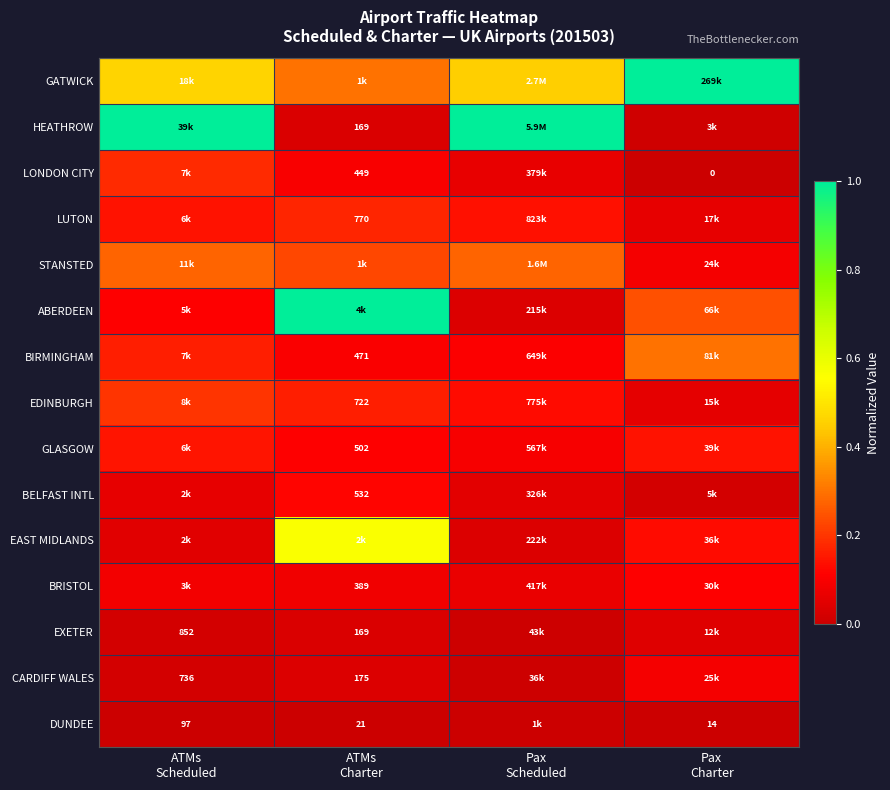

Which category has the highest value in the BELFAST INTL series?

ATMs Charter